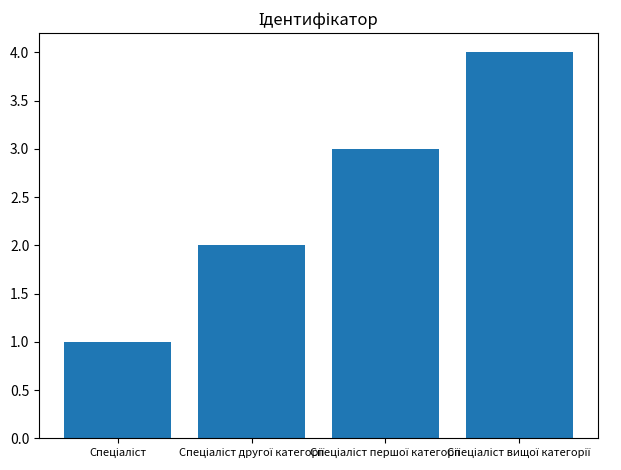

What is the sum of all values?

10